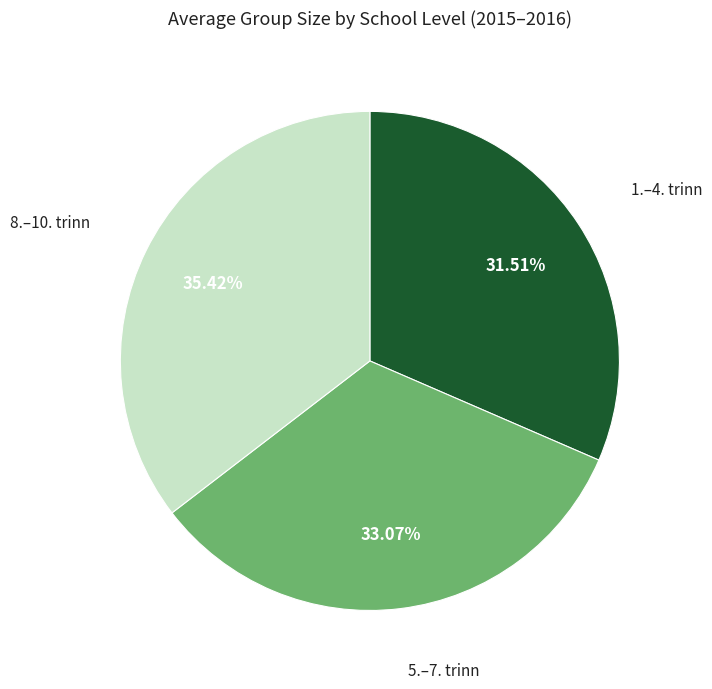

Between 1.–4. trinn and 5.–7. trinn, which is larger?

5.–7. trinn